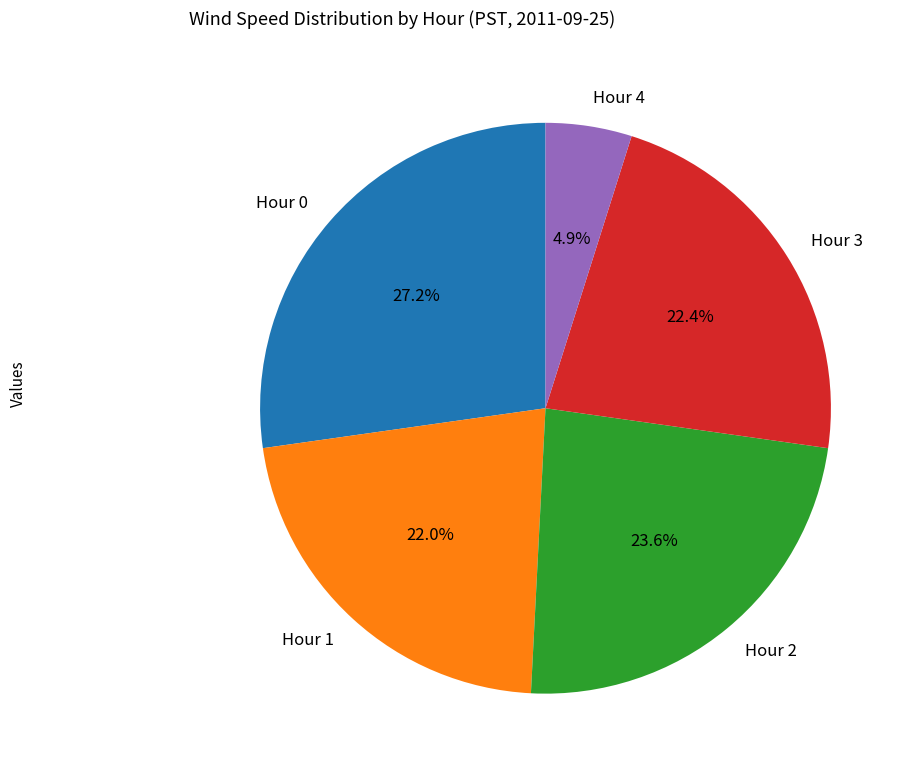

To the nearest percent, what portion does Hour 2 represent?

24%